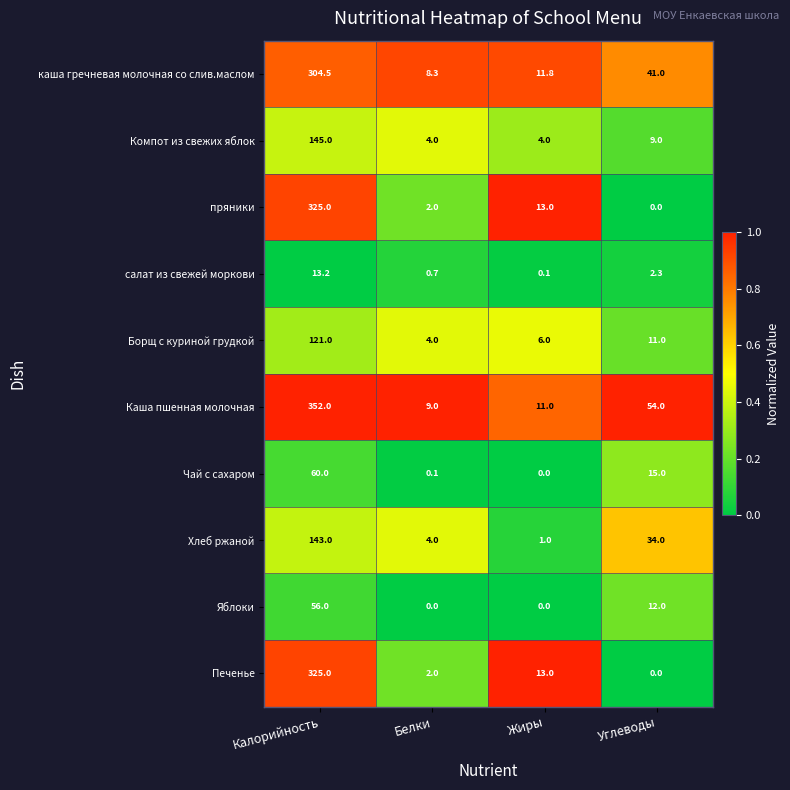

What is the difference between the second highest and second lowest values in the Борщ с куриной грудкой series?

5.0